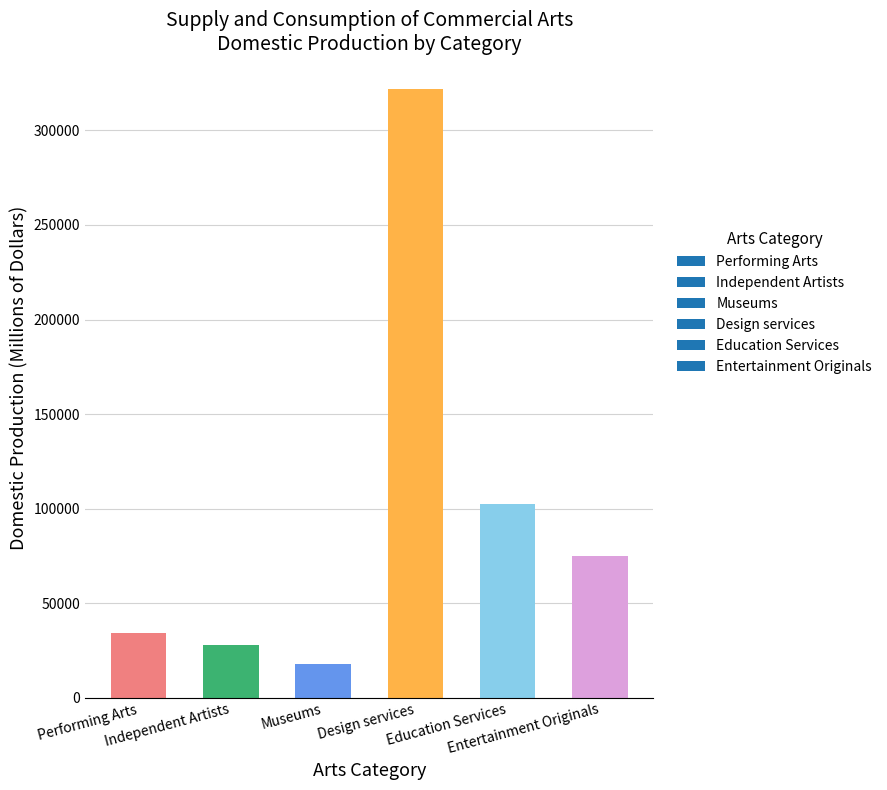

What is the difference between the maximum and second lowest values?

294003